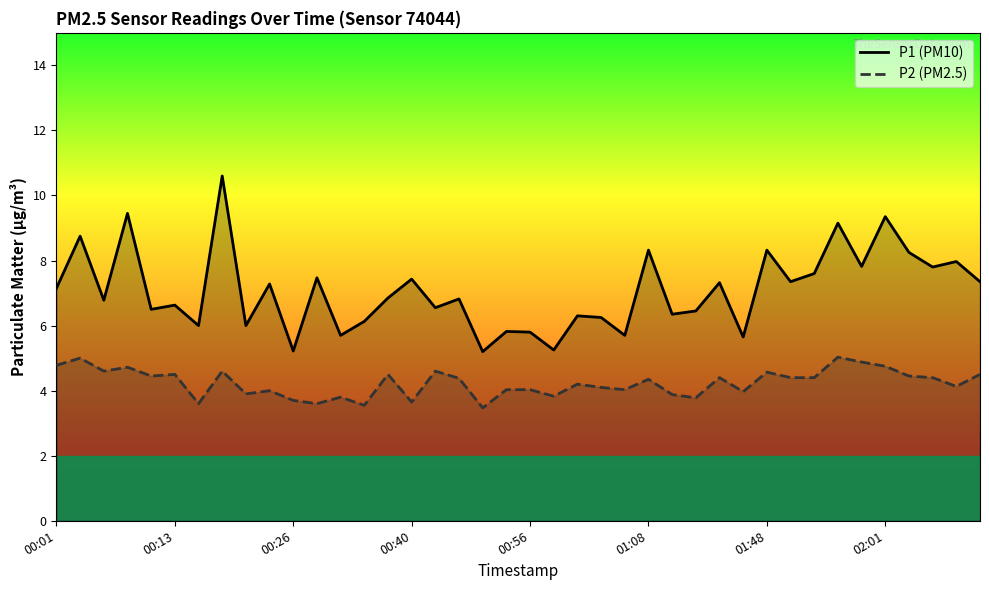

The value of P1 (PM10) at 22 is 6.3. True or false?

True